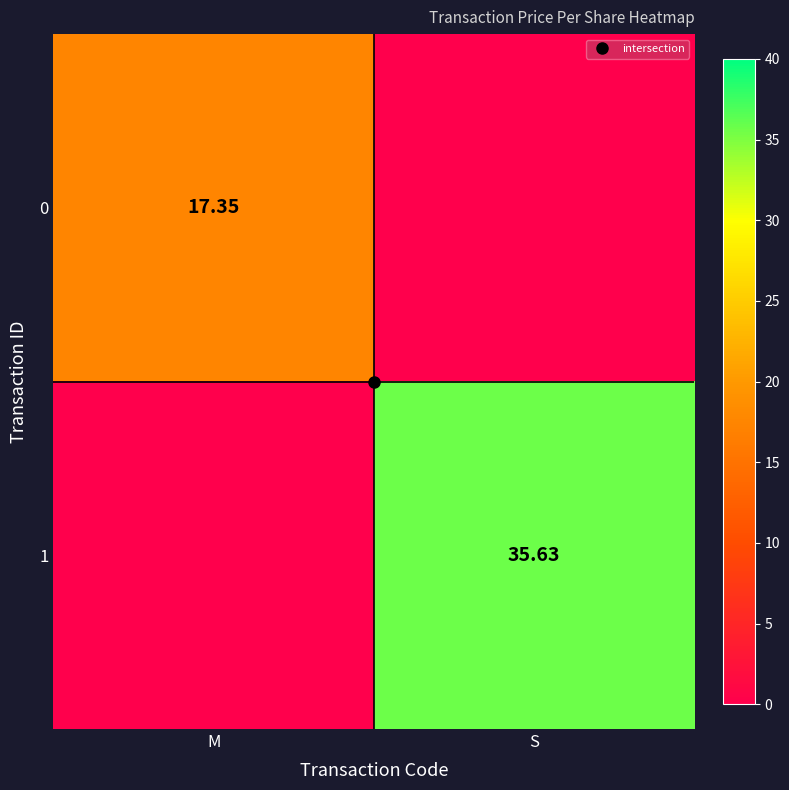

Which series has the largest total across all categories?

1